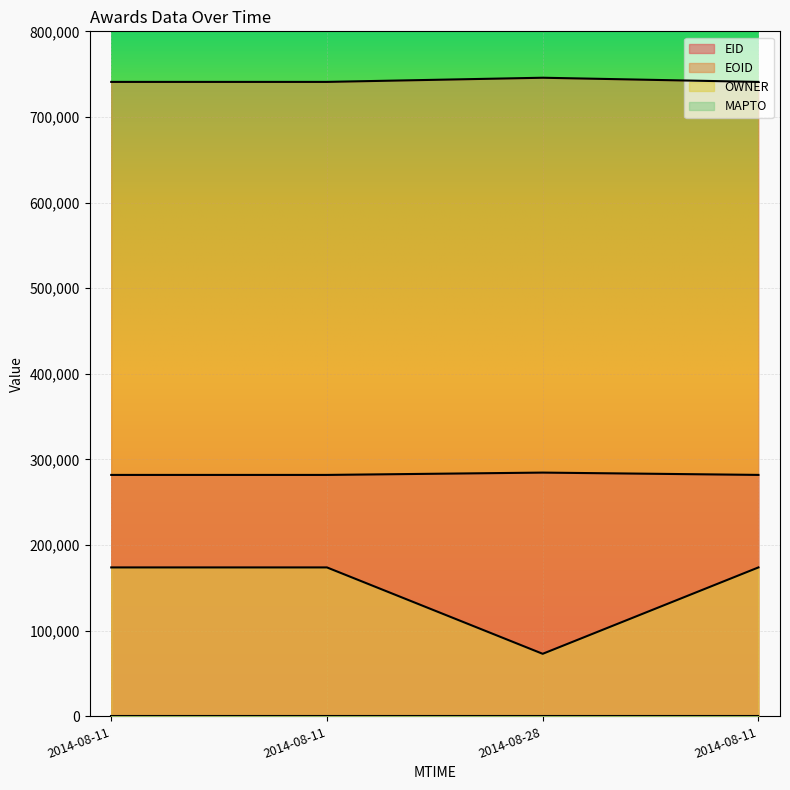

Does the chart display data point markers on the line(s)?

No